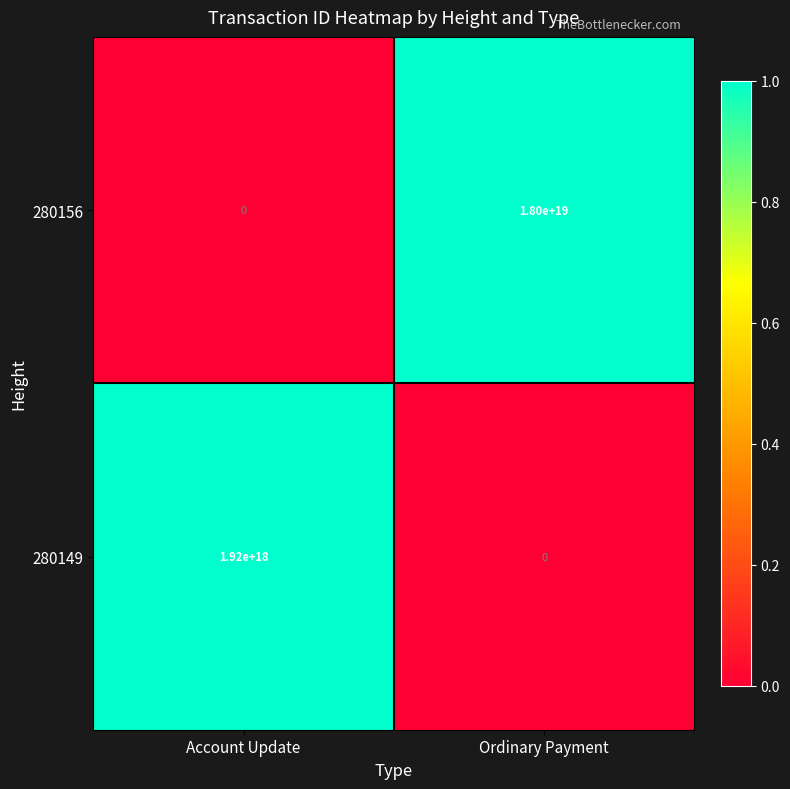

Which series has the largest total across all categories?

280156